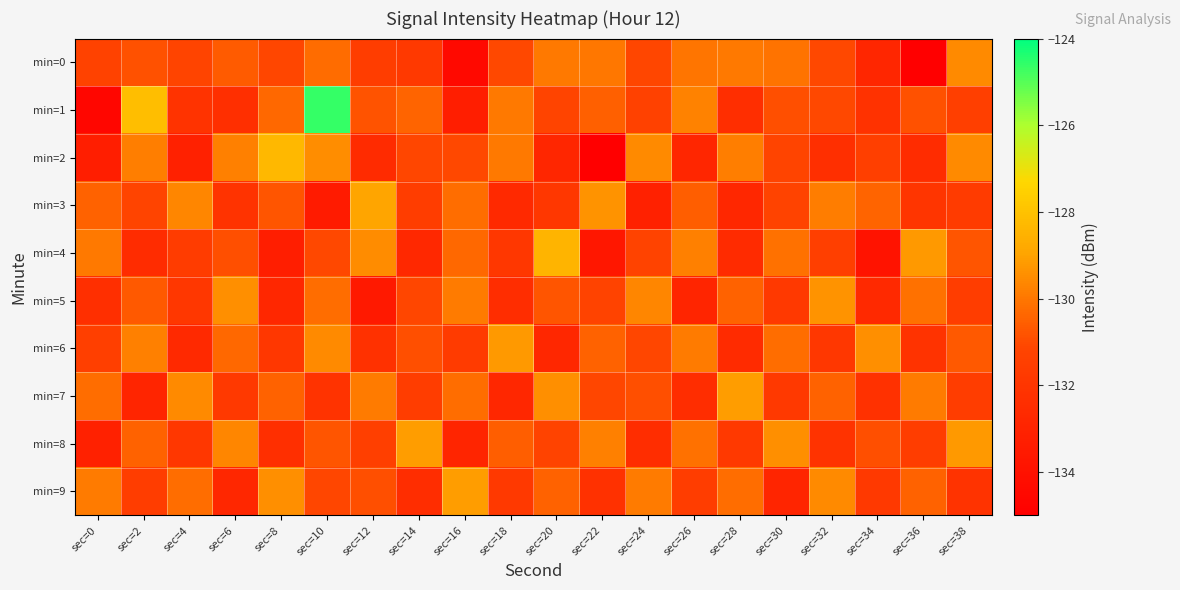

Which category has the highest value across all series?

sec=10